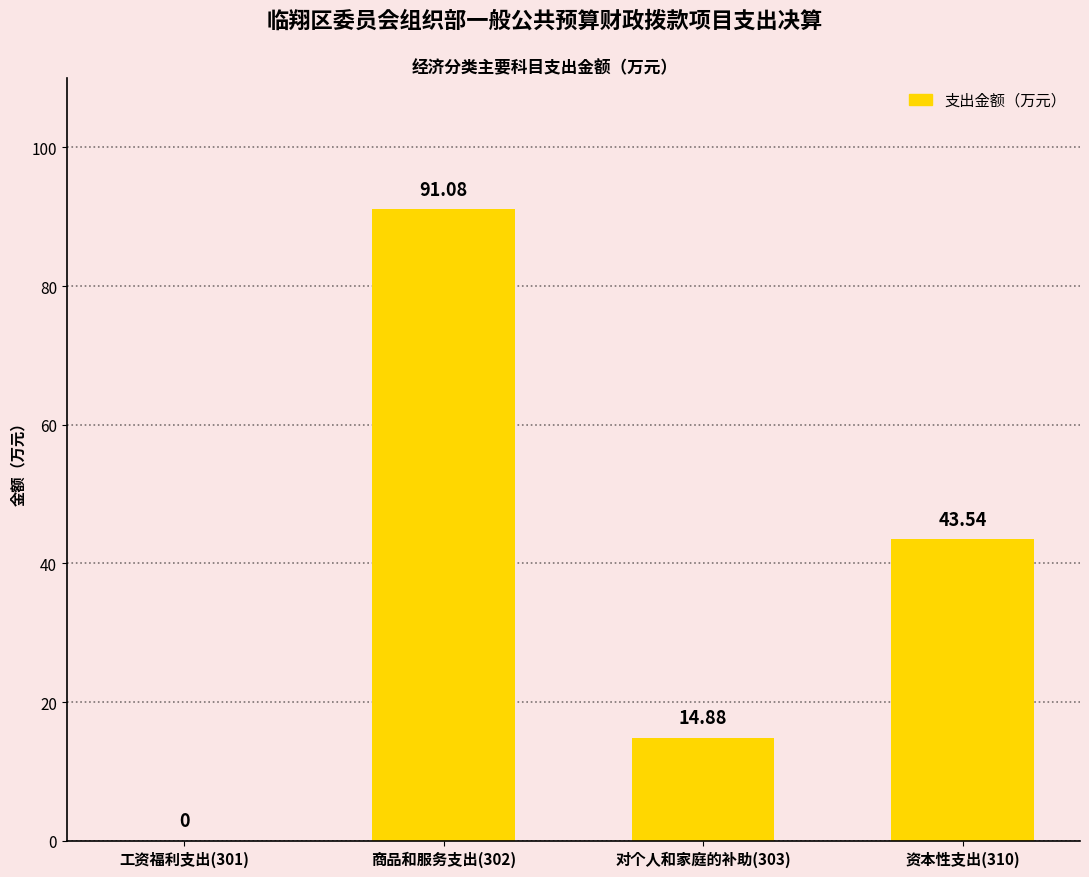

Is it true that the value at 商品和服务支出(302) is 20.1?

False